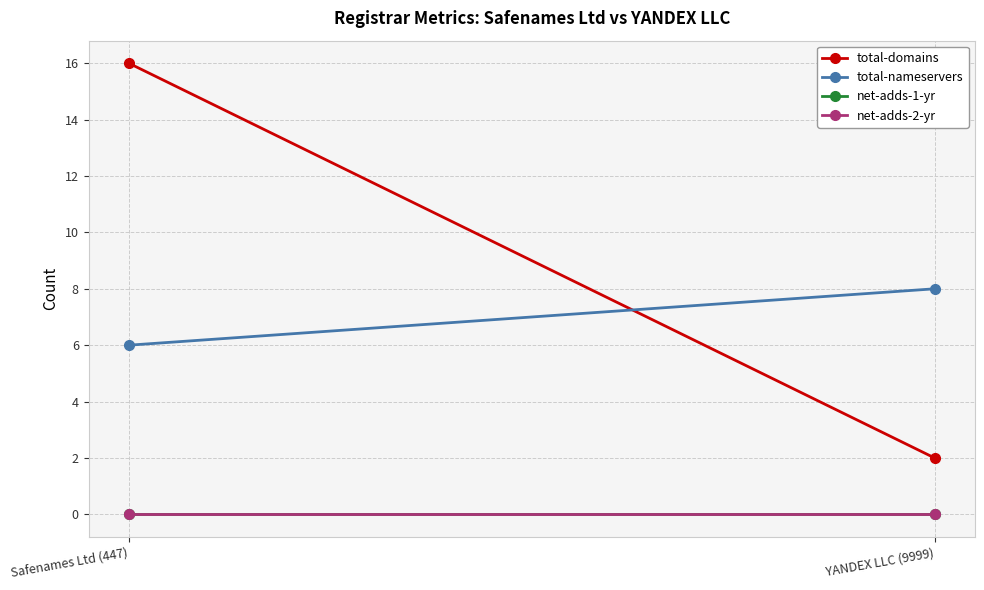

Rank the series at YANDEX LLC (9999) from lowest to highest value.

net-adds-1-yr, net-adds-2-yr, total-domains, total-nameservers